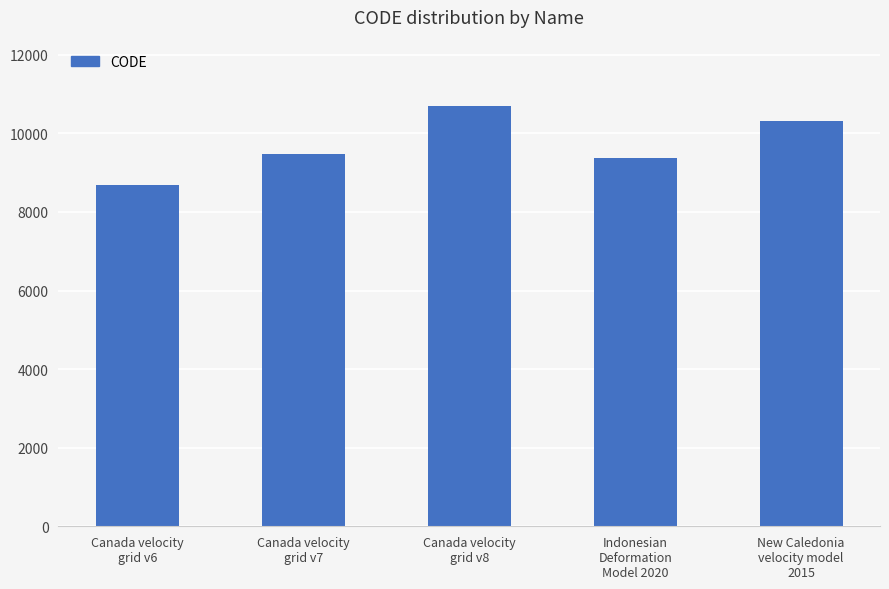

What is the sum of all values?

48564